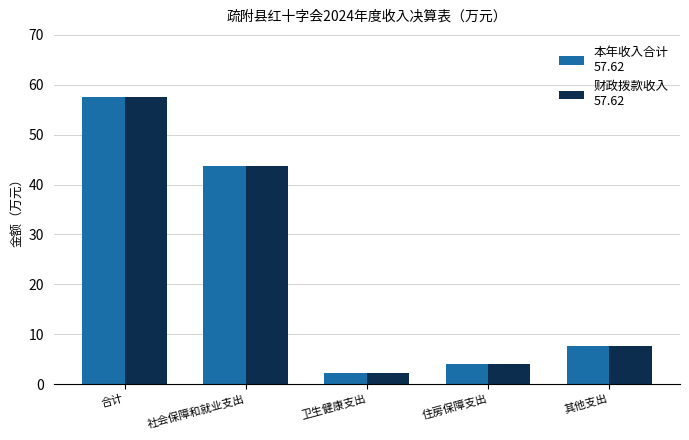

What is the minimum value shown in the chart?

2.1